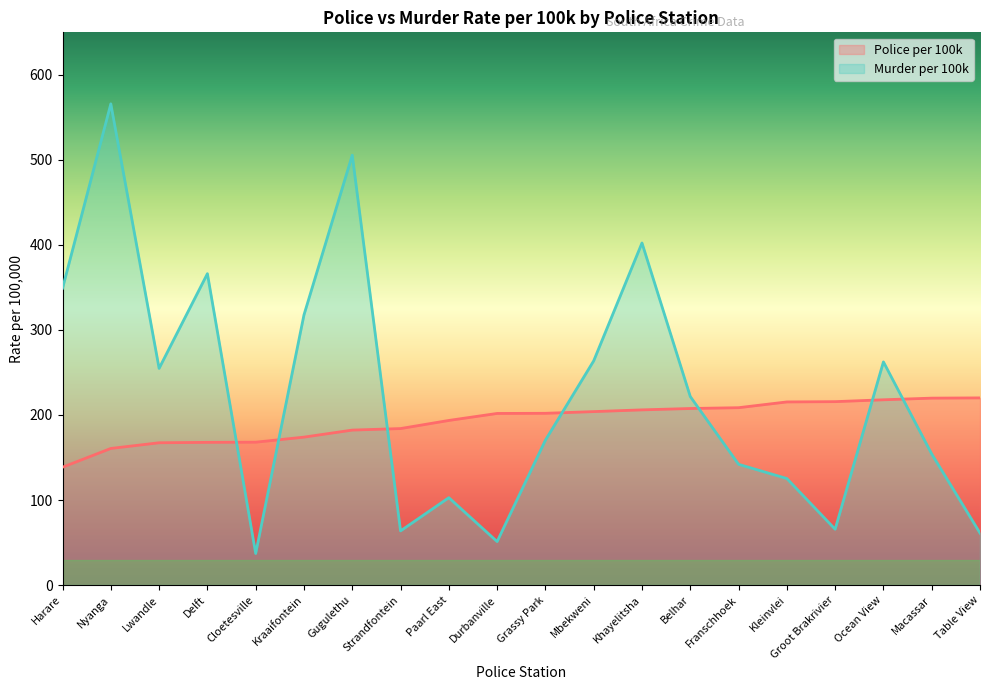

How many data points does each series have?

20